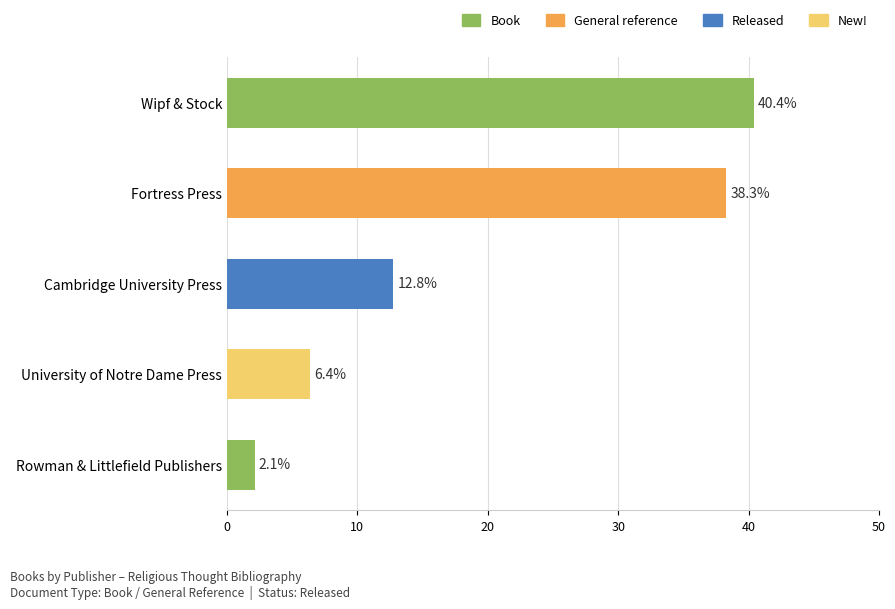

How many bars are there in total?

5